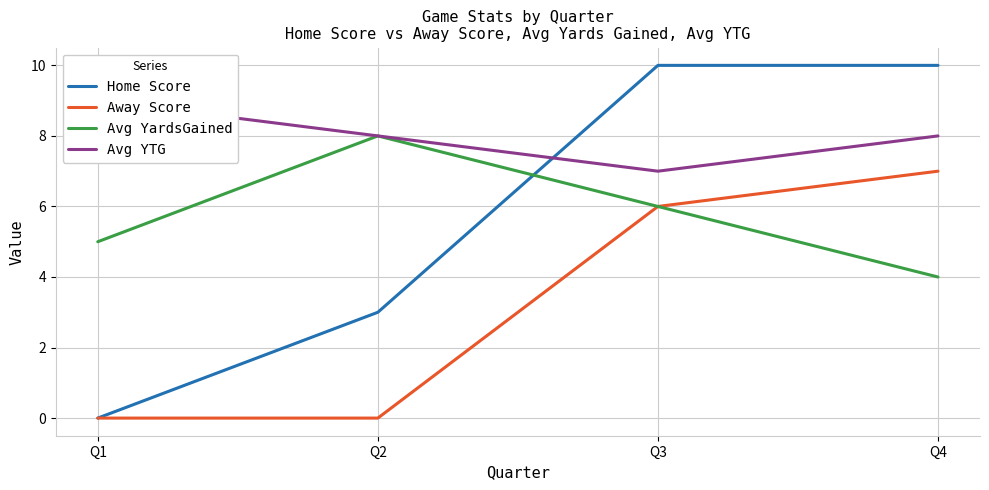

How many values in the Avg YardsGained series are below 6?

2